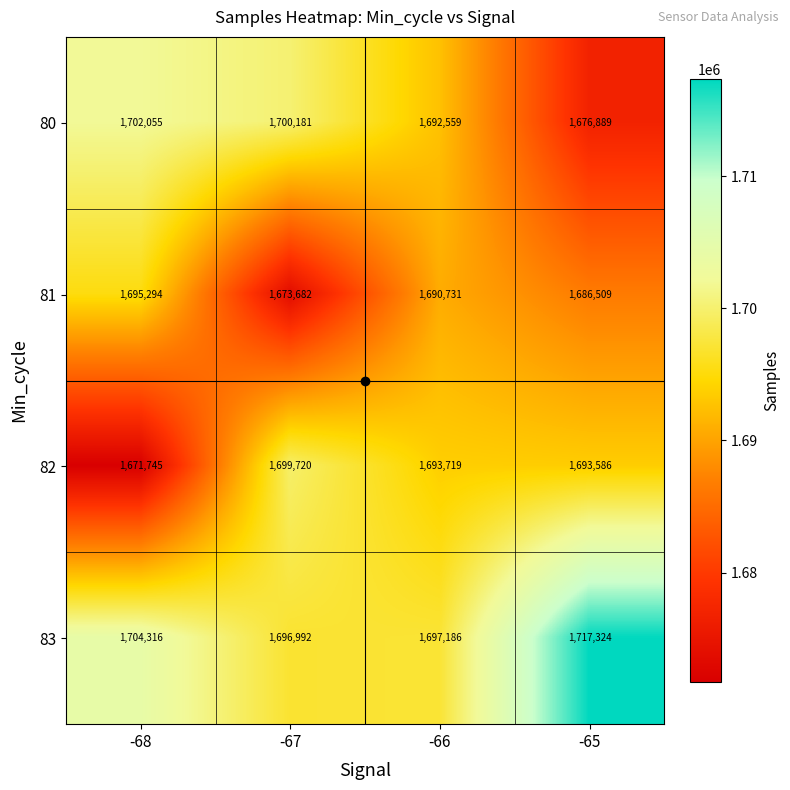

At -66, list the series in order from largest to smallest.

83, 82, 80, 81